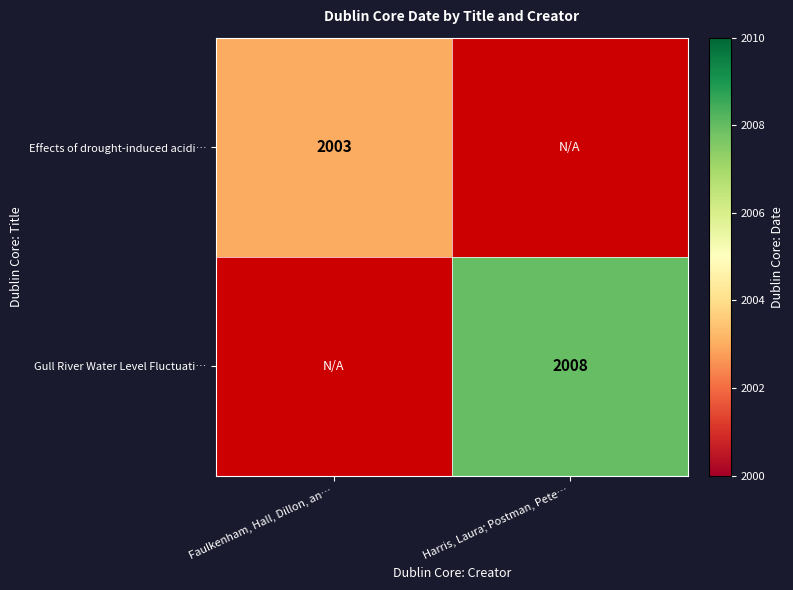

The value of Gull River Water Level Fluctuati… at Harris, Laura; Postman, Pete… is 2875.0. True or false?

False